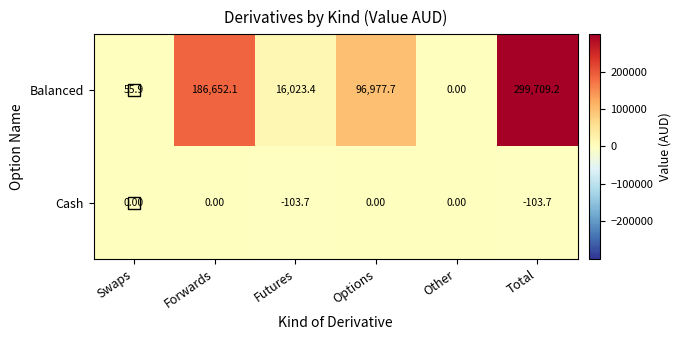

Rank the series by their average value, from lowest to highest.

Cash, Balanced